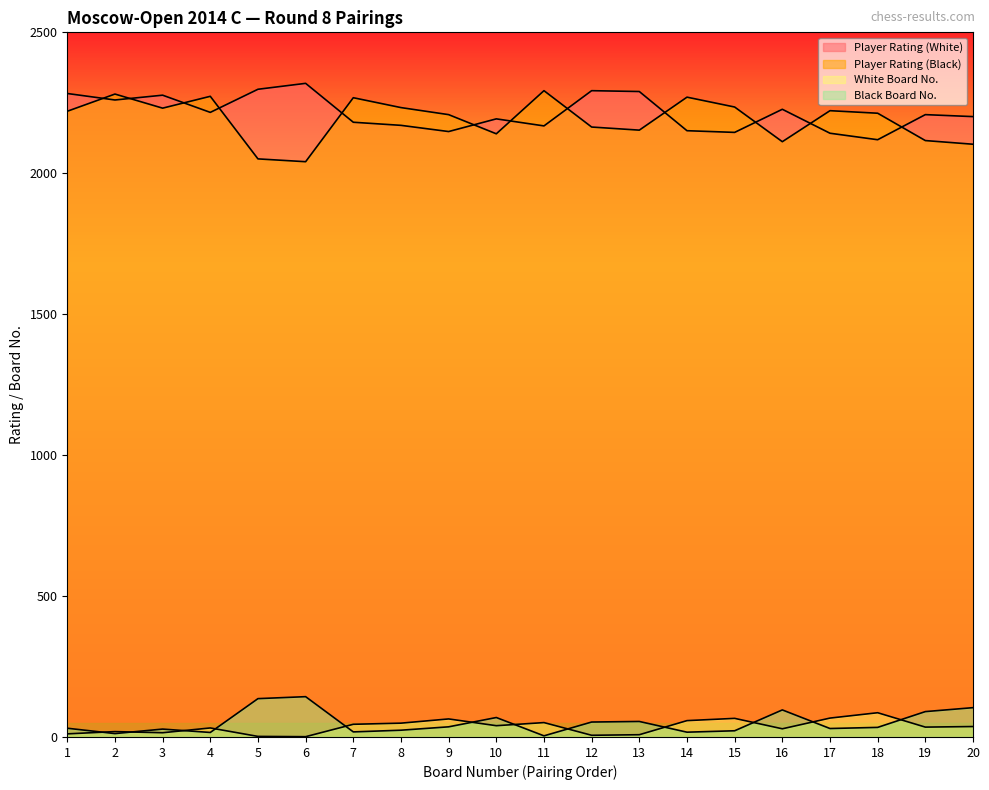

Does the chart have visible grid lines?

No